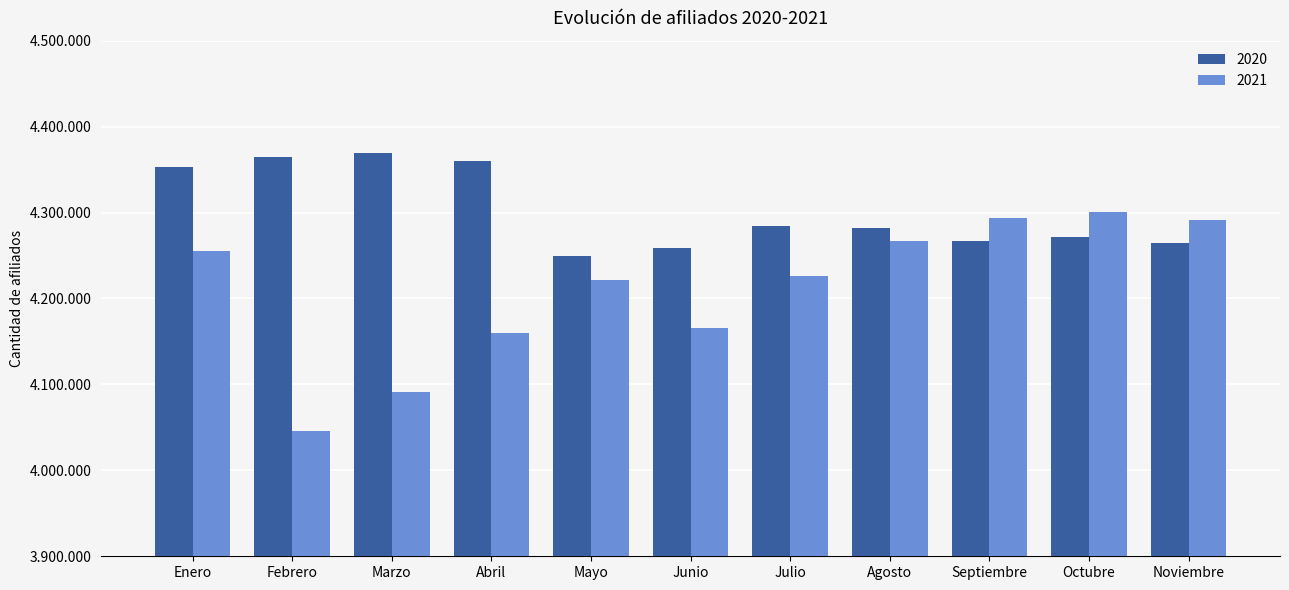

Does the chart contain stacked bars?

No